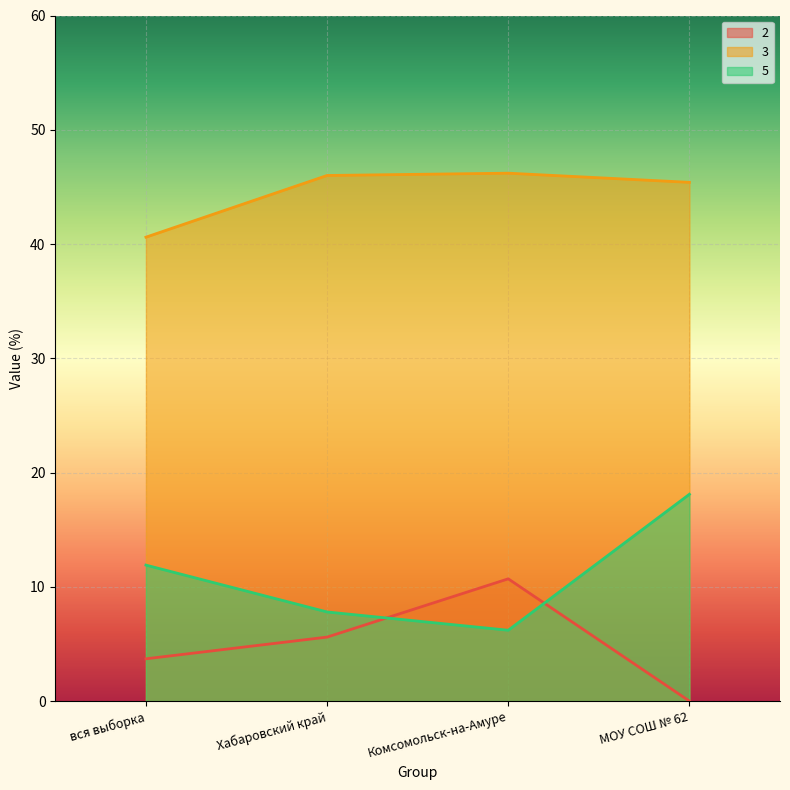

Which series has the largest total across all categories?

3